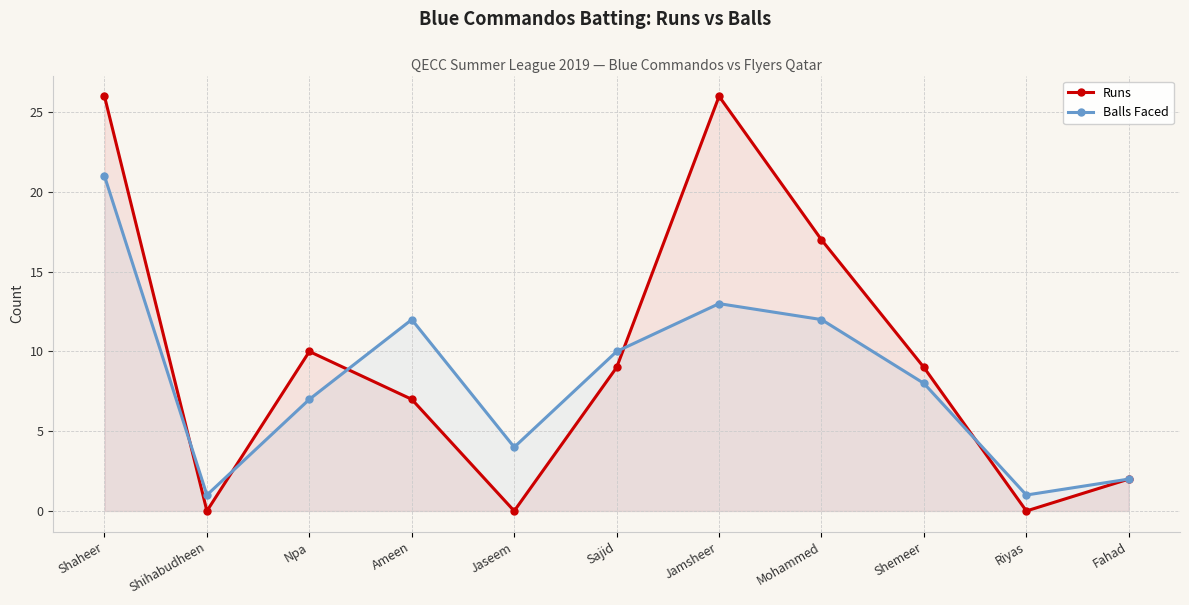

What is the value of the Runs point at the 6th from the left?

9